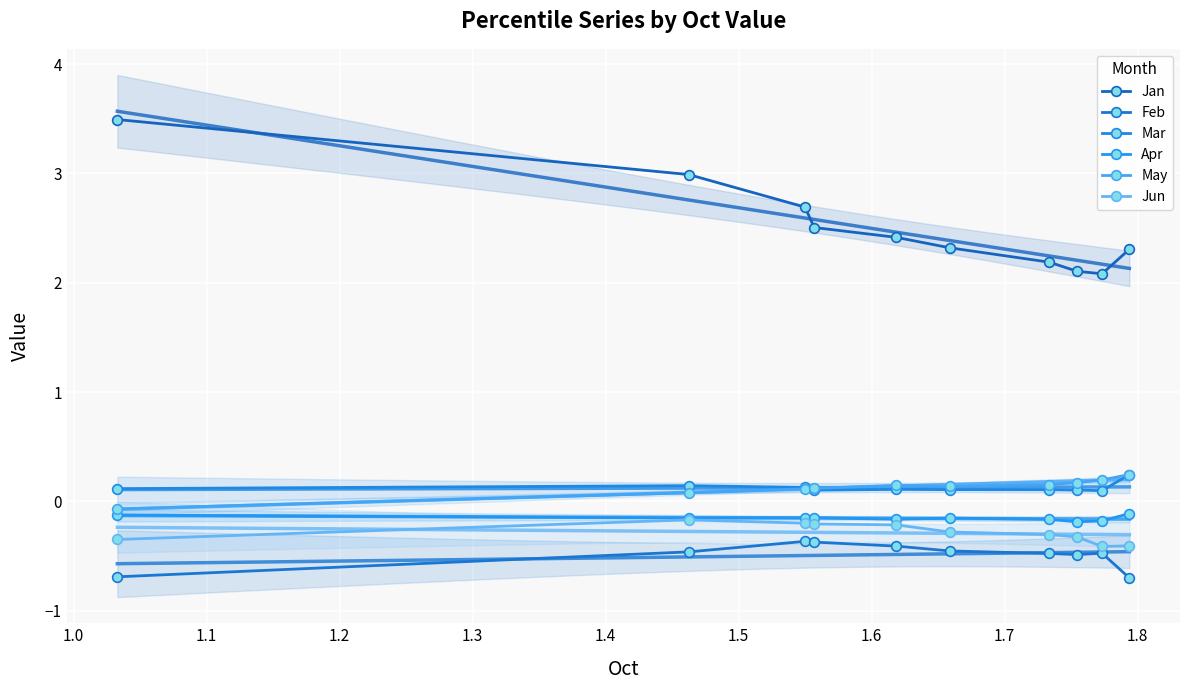

True or false: May and Feb intersect in this chart.

False